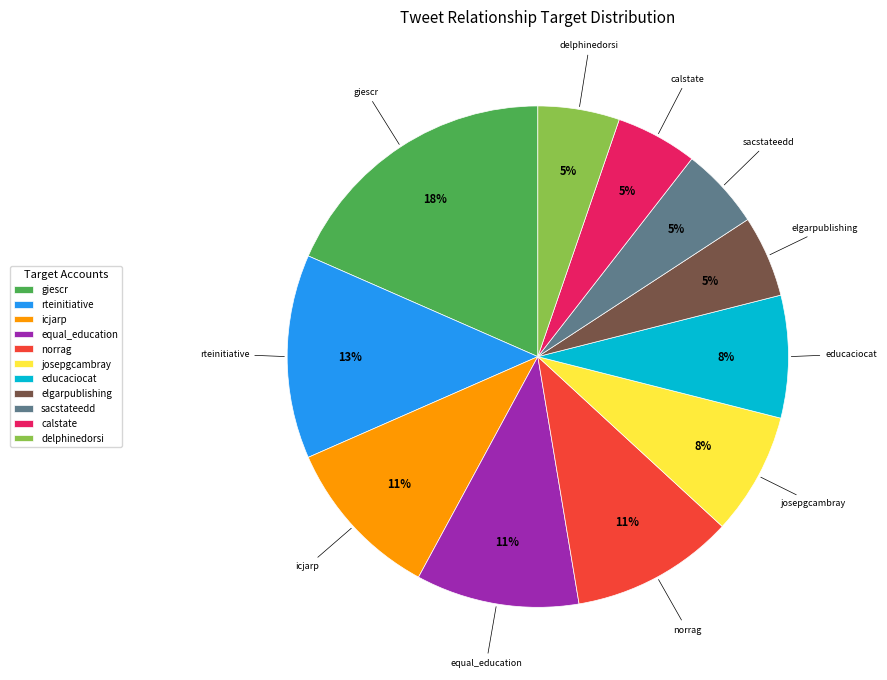

How many slices are in this pie chart?

11